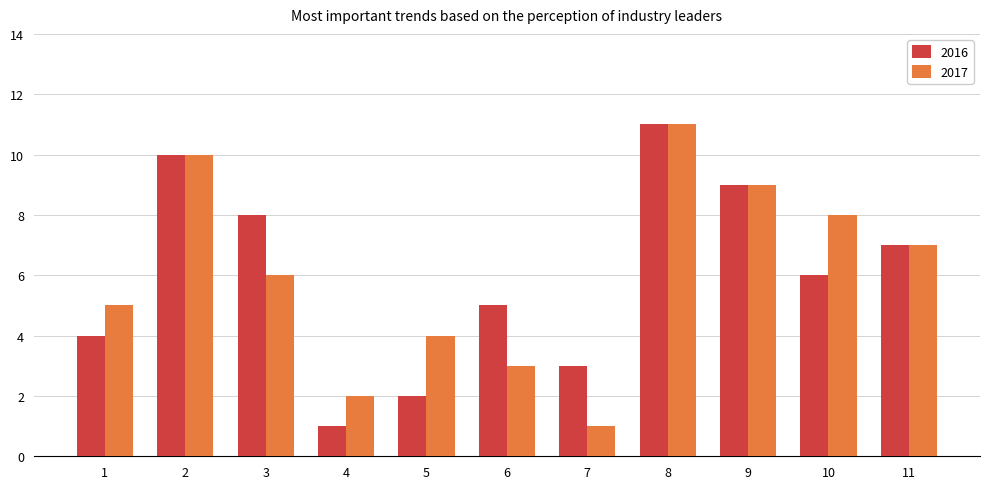

What is the difference between the second highest and second lowest values in the 2017 series?

8